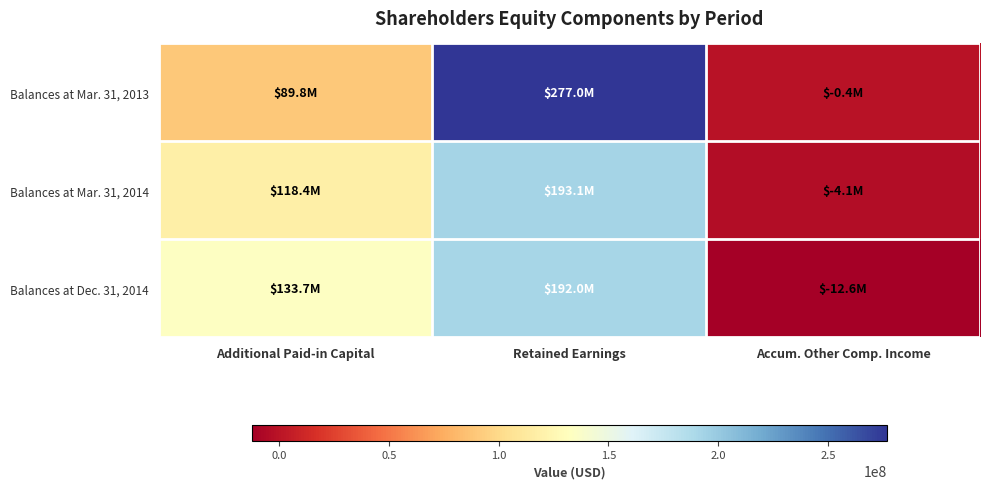

What is the difference between the highest and lowest values at Retained Earnings?

85016565